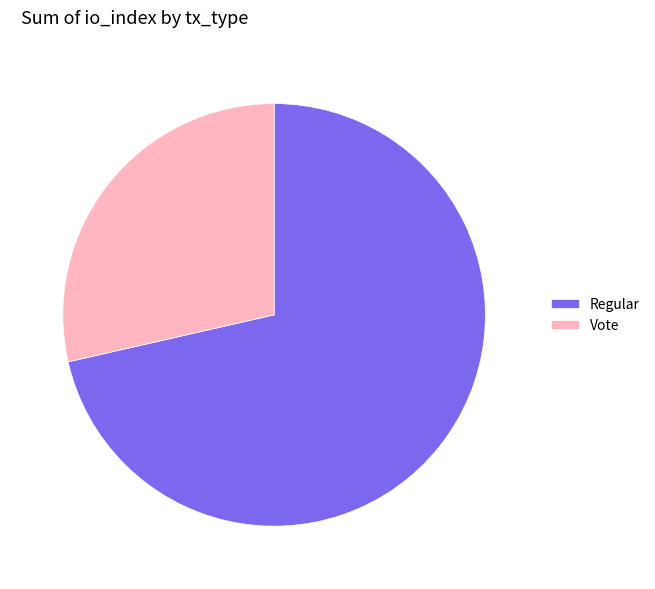

Is the sum of Vote and Regular greater than half?

Yes